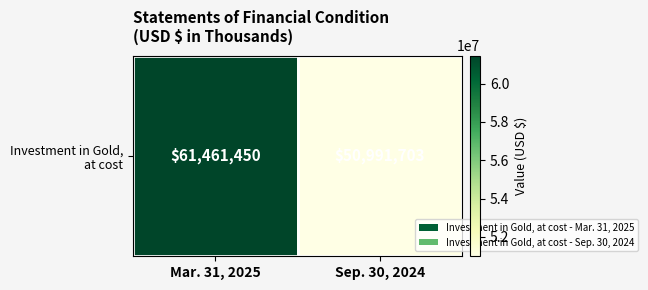

Reading left to right, extract all data points from this chart.

Mar. 31, 2025=61461450	Sep. 30, 2024=50991703